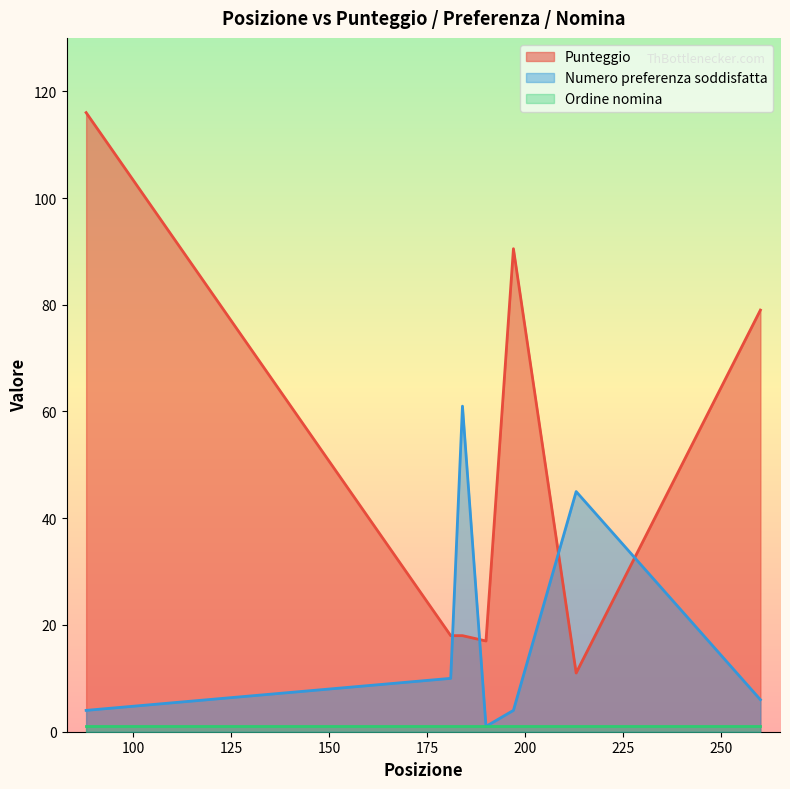

How many intersections are there between Punteggio and Numero preferenza soddisfatta?

4